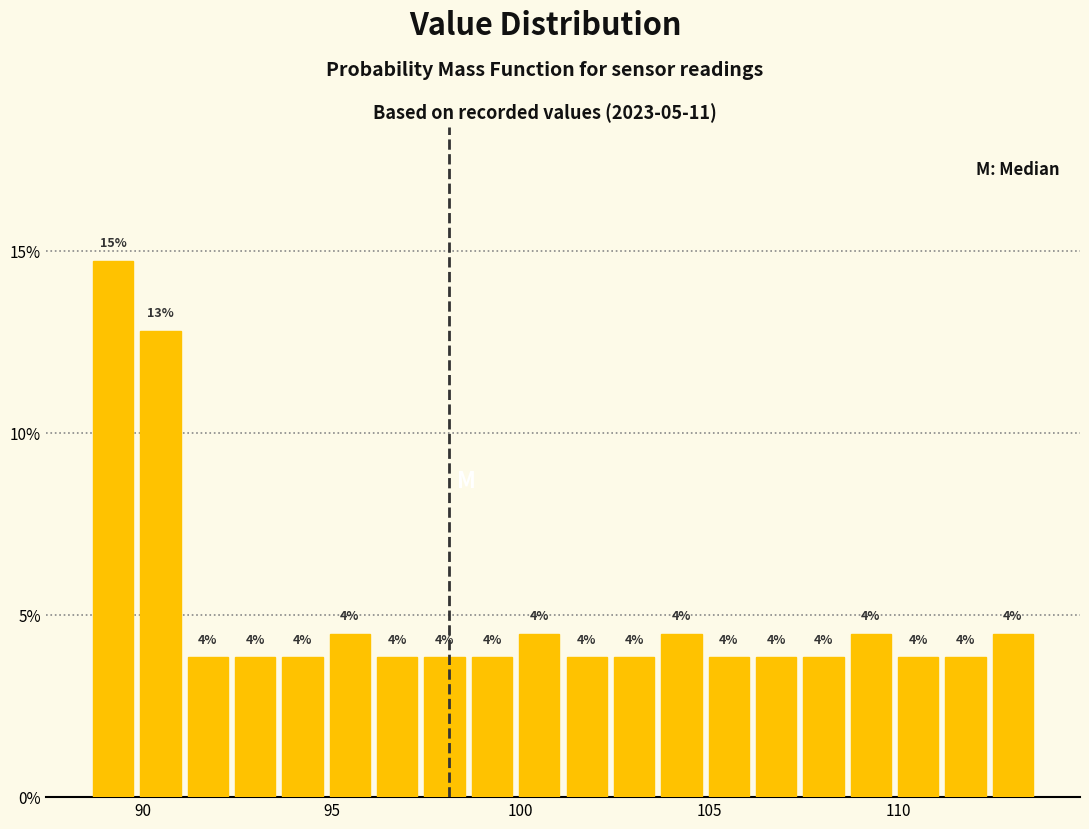

Read against the x-axis, roughly where is the centre of the tallest bar?

89.0